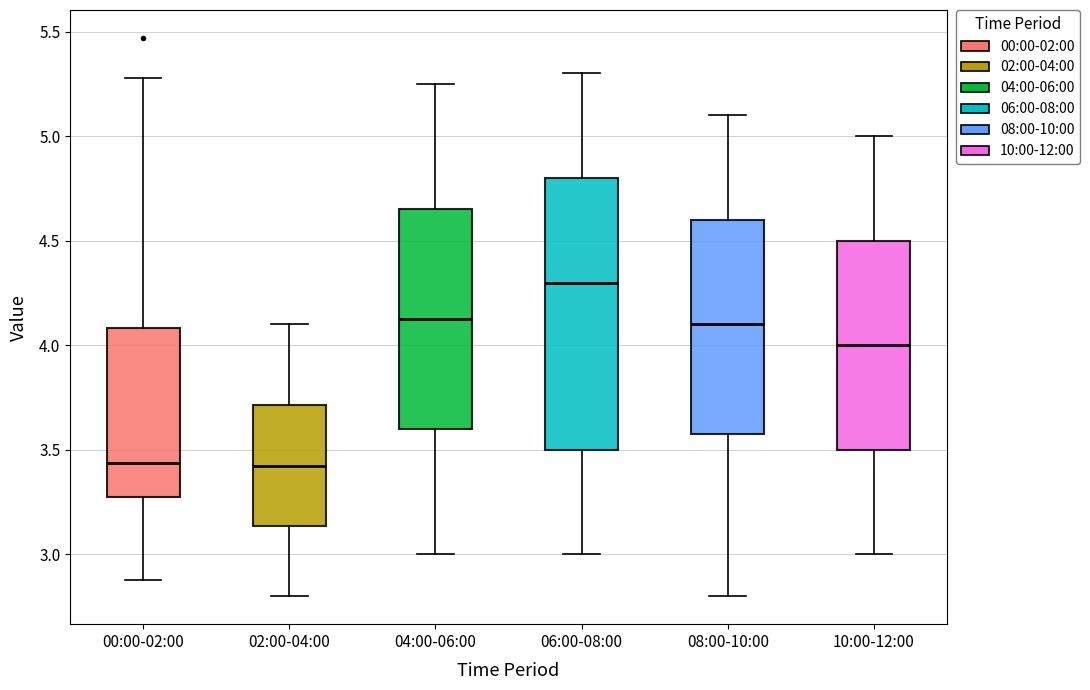

Reading left to right, transcribe this box plot: for each box, give where its median line is, the range the box spans, and where its two whiskers end, as read against the y-axis. The values are not printed on the chart, so give them approximately, as read against the axis.

00:00-02:00: median 3.45, box 3.25 to 4.10, whiskers 2.90 to 5.30
02:00-04:00: median 3.45, box 3.15 to 3.70, whiskers 2.80 to 4.10
04:00-06:00: median 4.15, box 3.60 to 4.65, whiskers 3.00 to 5.25
06:00-08:00: median 4.30, box 3.50 to 4.80, whiskers 3.00 to 5.30
08:00-10:00: median 4.10, box 3.60 to 4.60, whiskers 2.80 to 5.10
10:00-12:00: median 4.00, box 3.50 to 4.50, whiskers 3.00 to 5.00